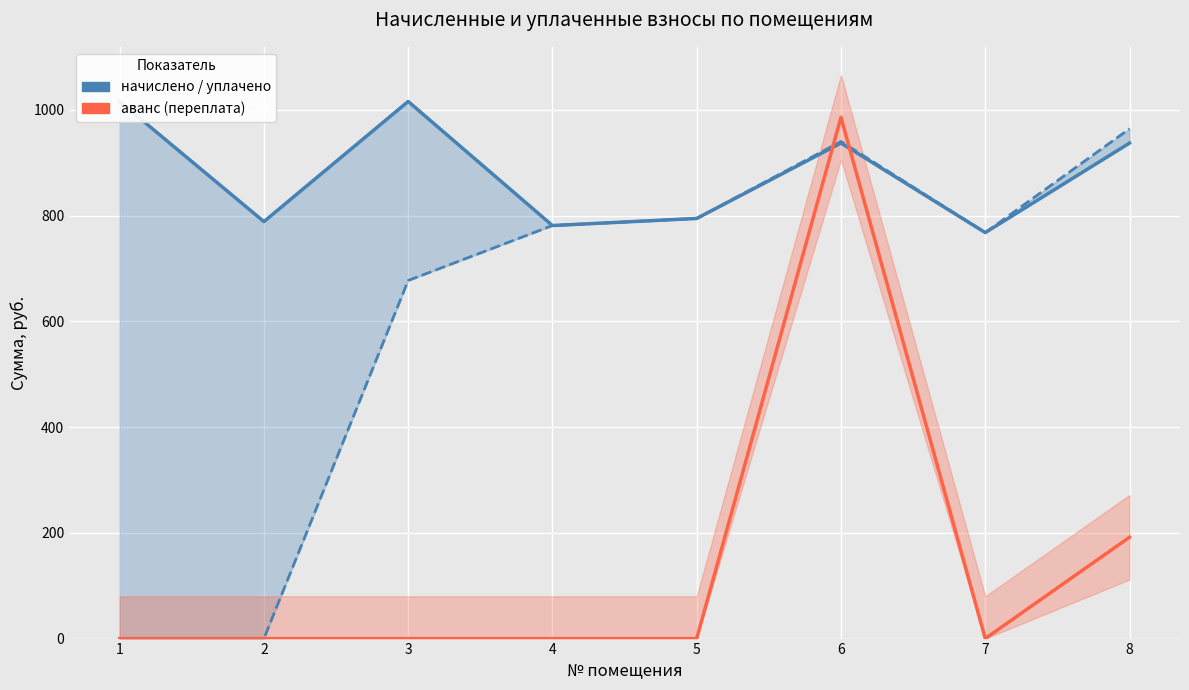

In уплачено, how many points are higher than both neighbors (excluding endpoints)?

1